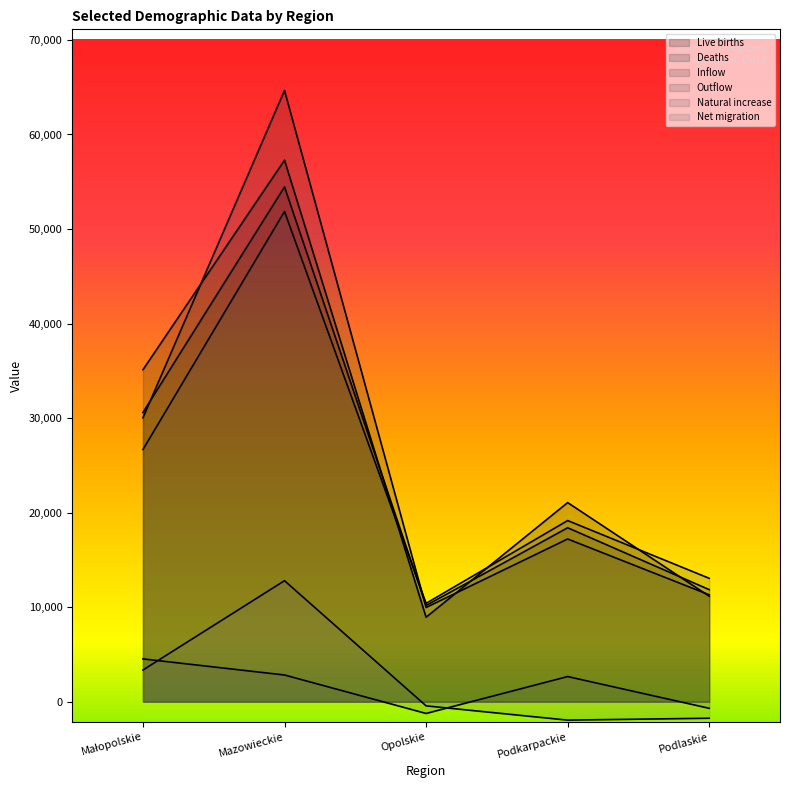

Which series changed the most between Podkarpackie and Podlaskie?

Live births